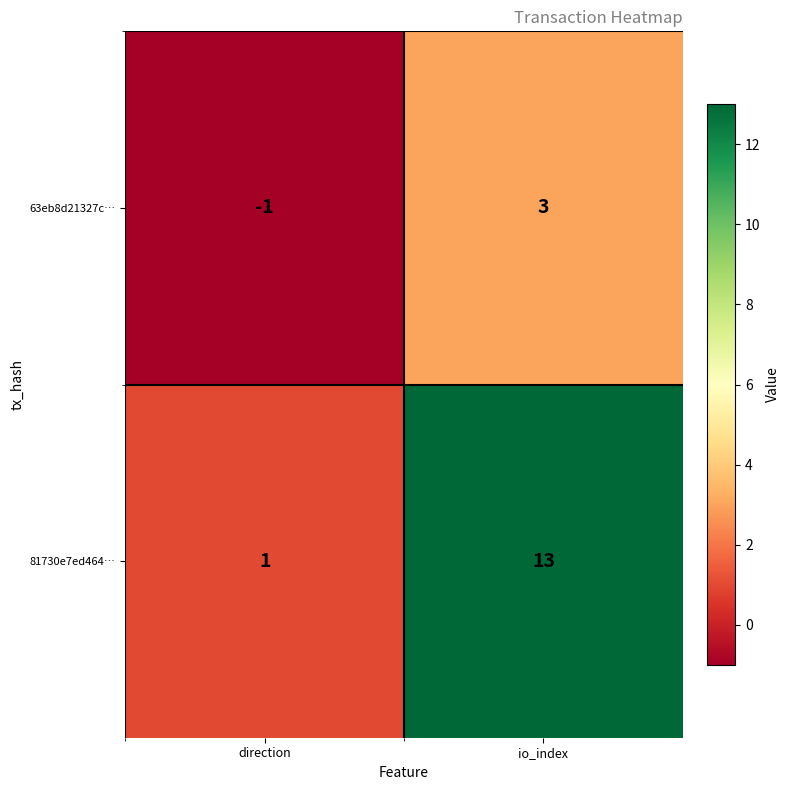

What is the sum of the 81730e7ed464… values at io_index and direction?

14